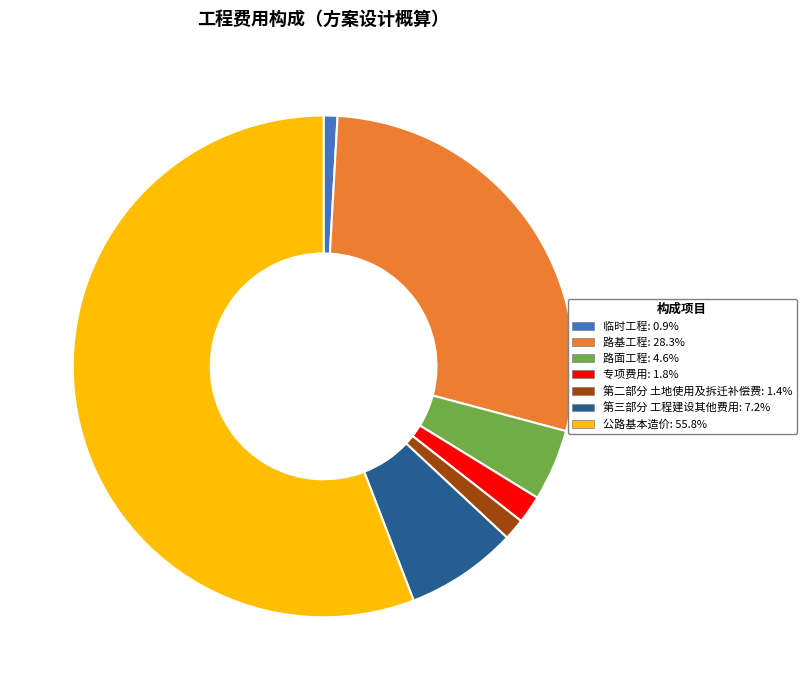

Is there a majority slice in this chart?

Yes